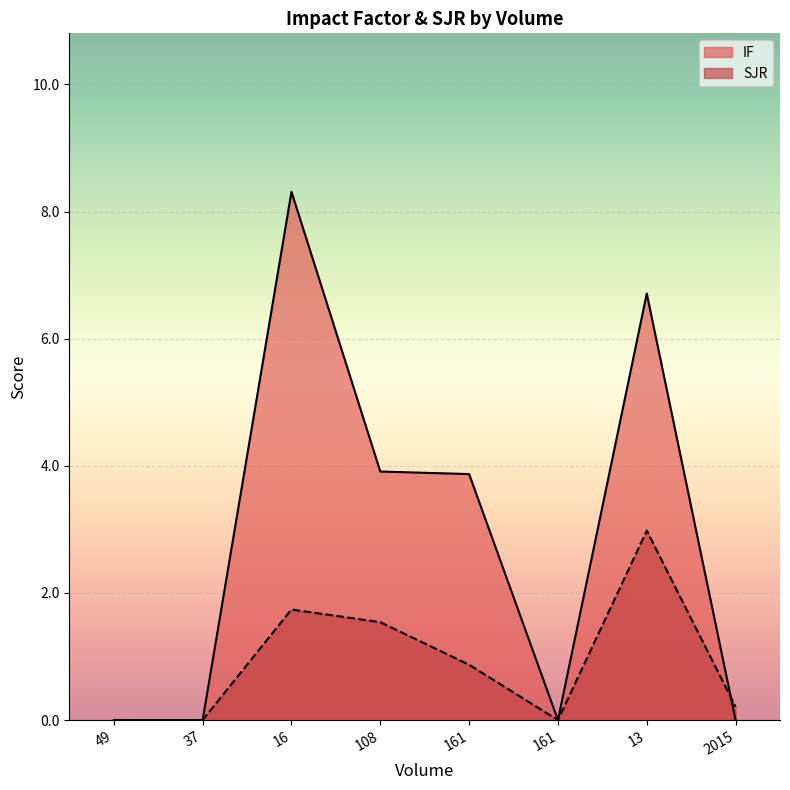

Reading left to right, extract all data points from this chart.

IF: 49=0.0	37=0.0	16=8.3	108=3.9	161=3.9	161=0.0	13=6.7	2015=0.0
SJR: 49=0.0	37=0.0	16=1.7	108=1.5	161=0.9	161=0.0	13=3.0	2015=0.2